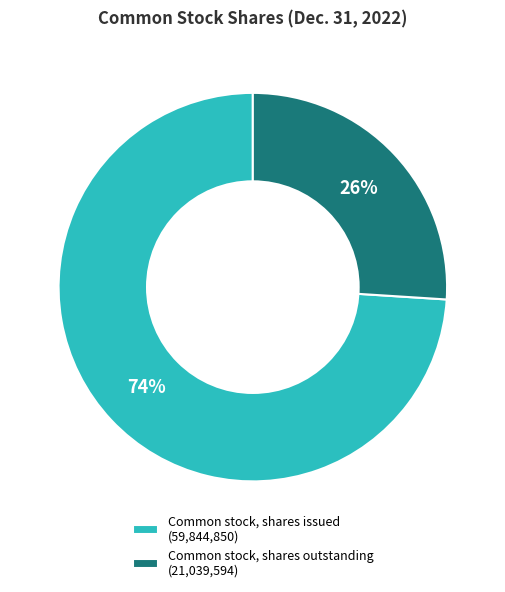

To the nearest percent, what is the difference between the largest and smallest slice percentages?

48%